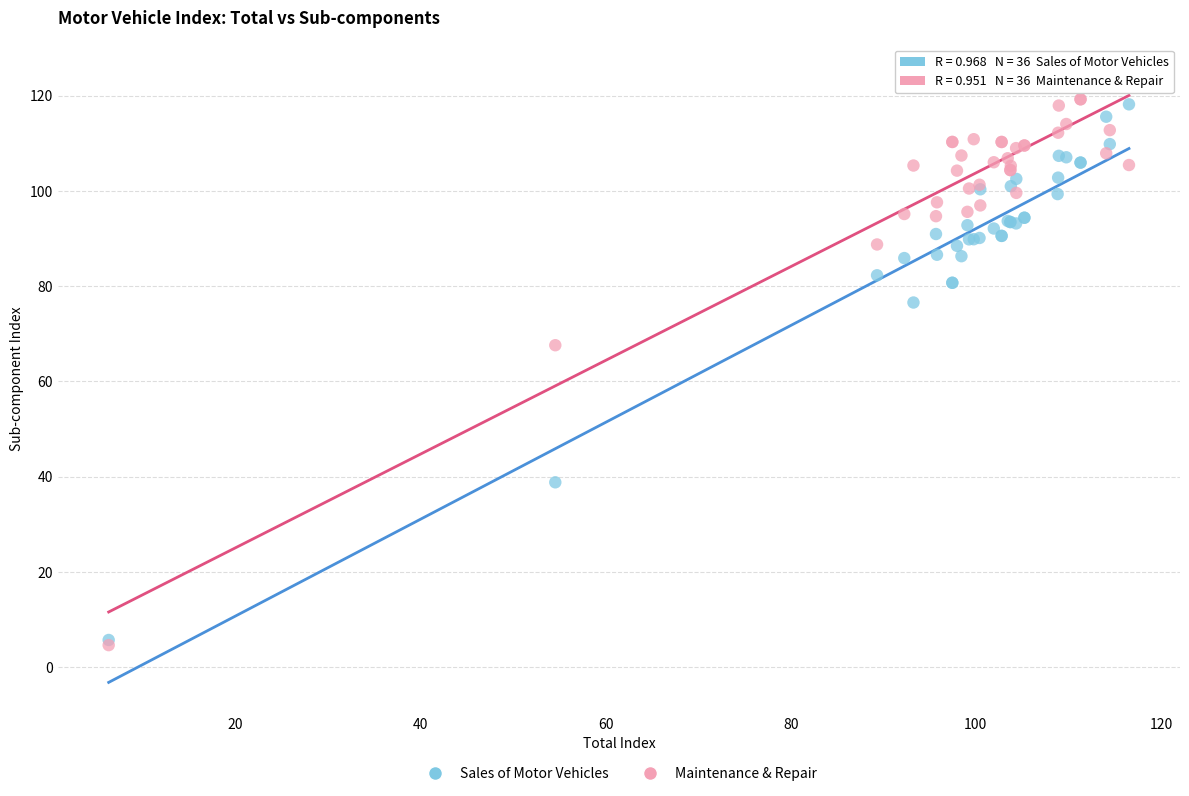

Across all series, what Y value is closest to 64?

67.6